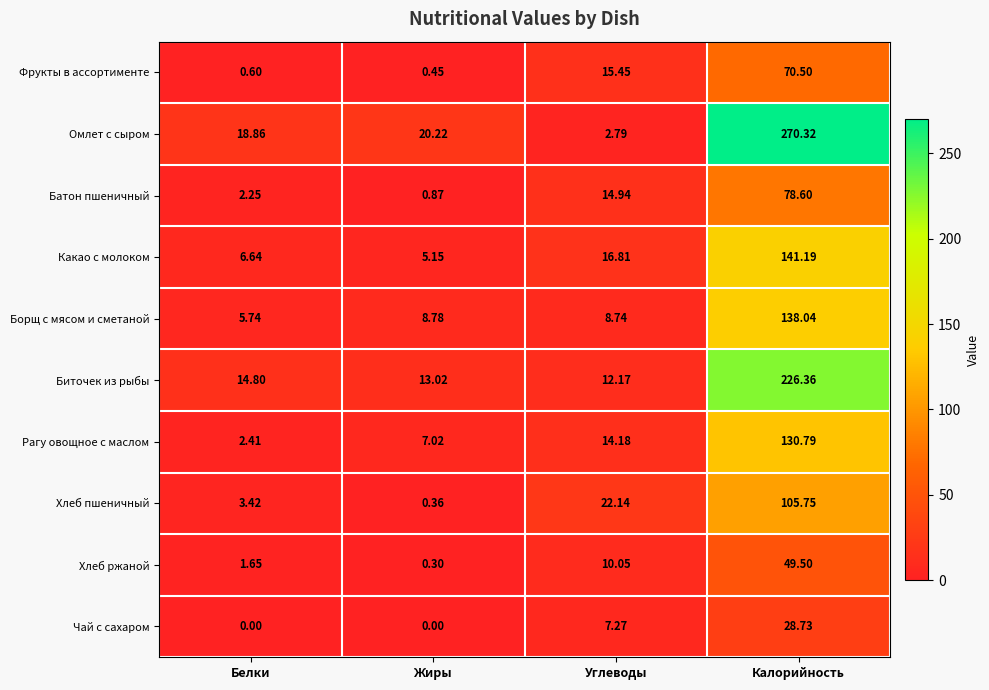

Between Жиры and Калорийность, which series saw the biggest shift?

Омлет с сыром